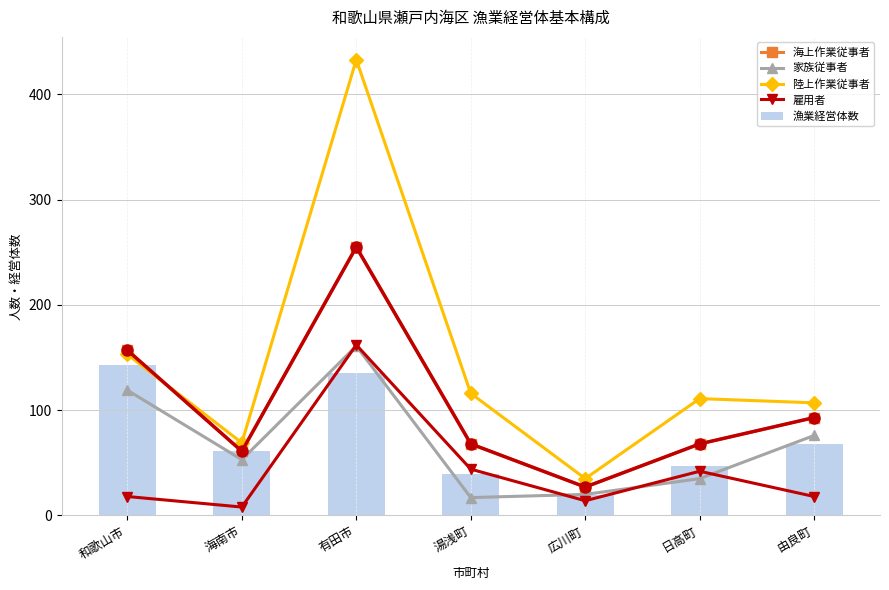

Between 海南市 and 日高町, which is larger?

日高町